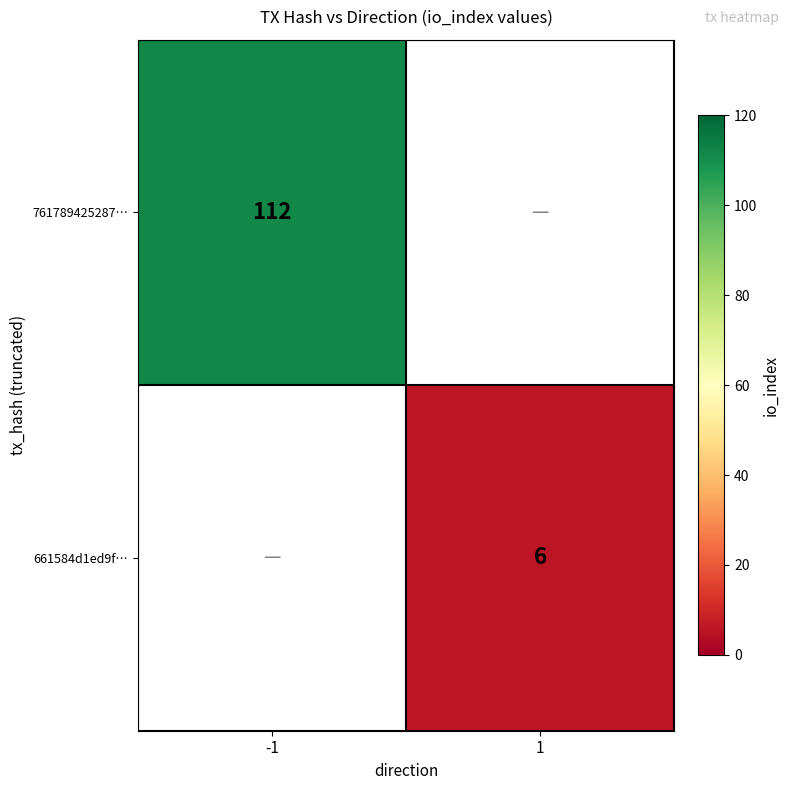

The value of 761789425287… at -1 is 197.3. True or false?

False